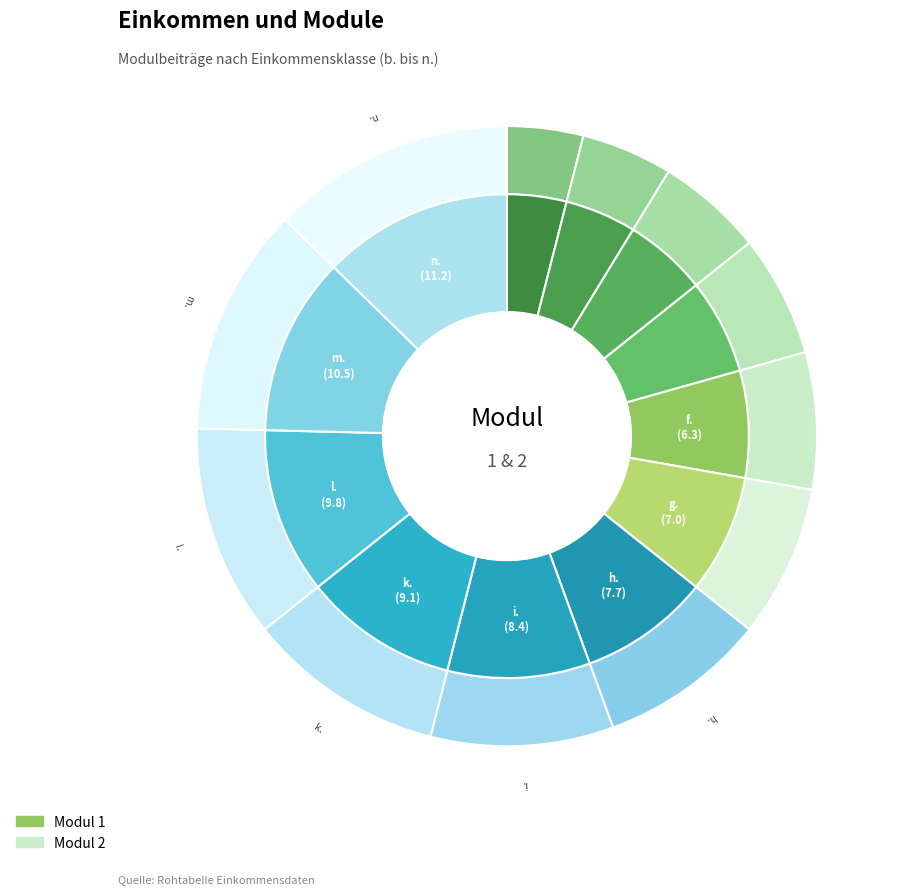

Count the number of slices in the pie.

12